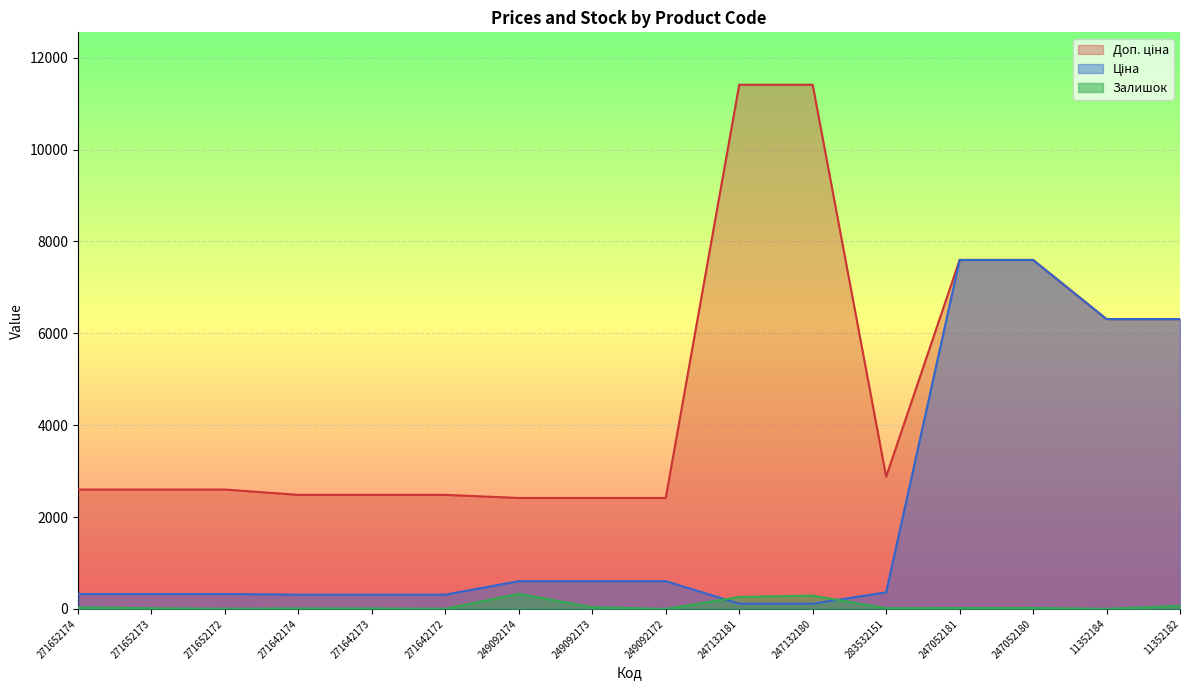

How many data points in Залишок are above 20?

7